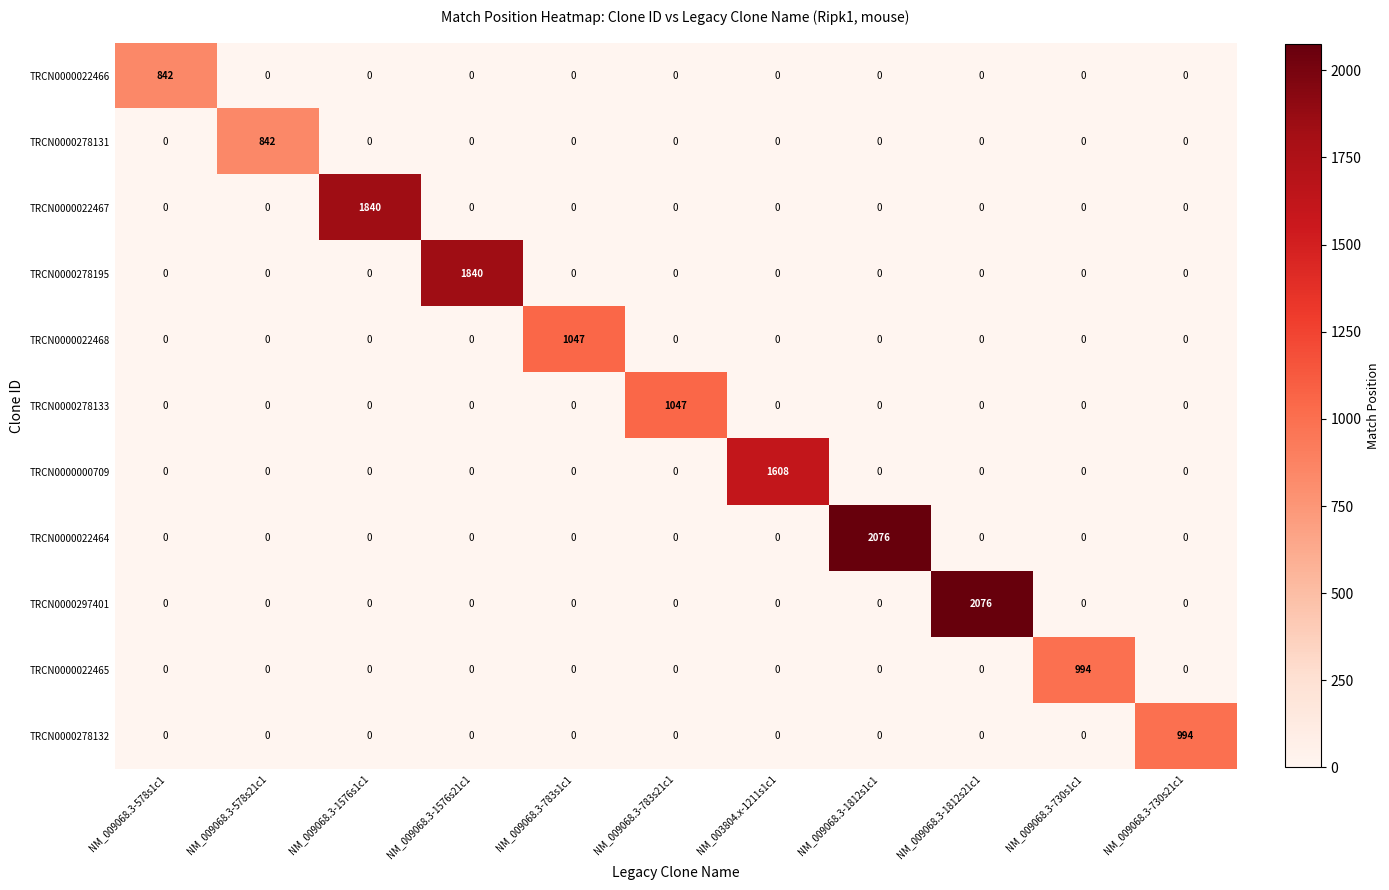

The TRCN0000278131 series shows 0 at NM_003804.x-1211s1c1. True or false?

True